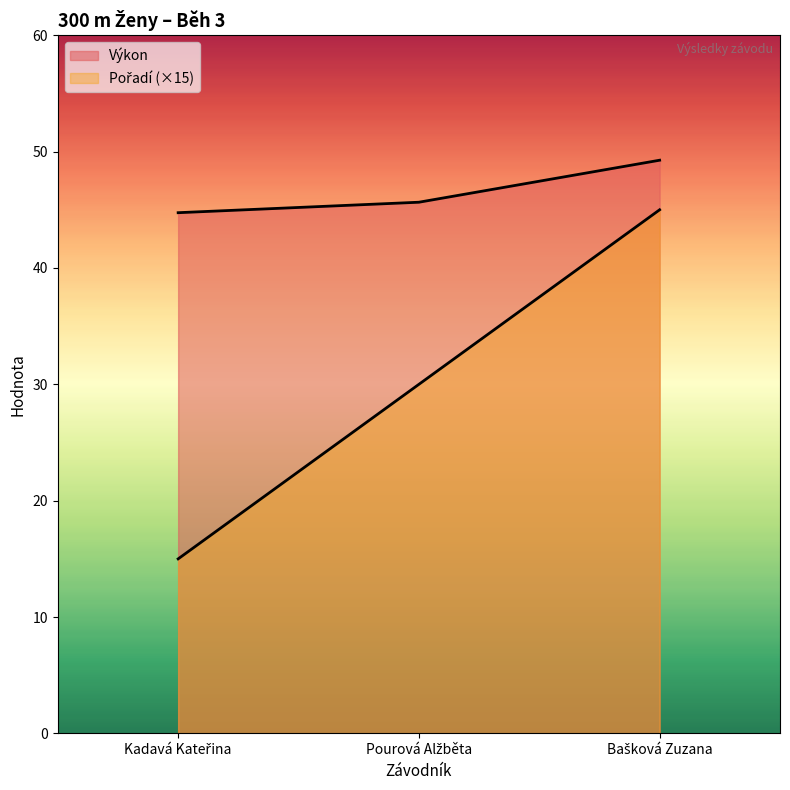

What position from the left is Pourová Alžběta?

2